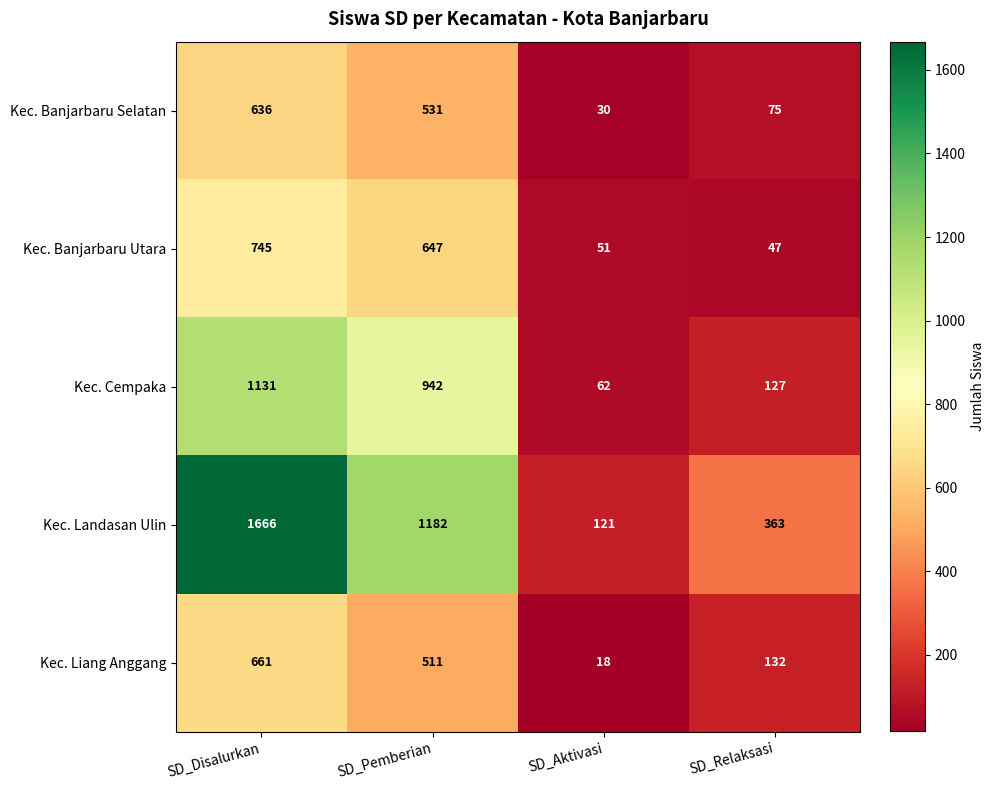

What is the smallest value displayed?

18